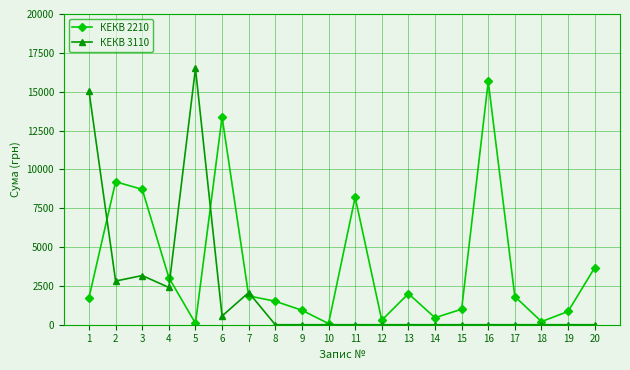

Which series has the largest total across all categories?

КЕКВ 2210